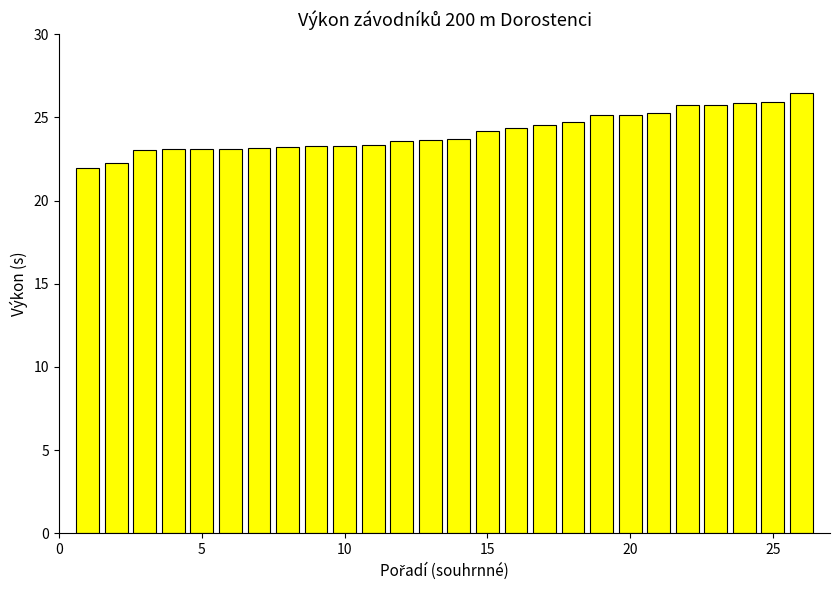

What is the value of the 1st bar from the left?

21.9